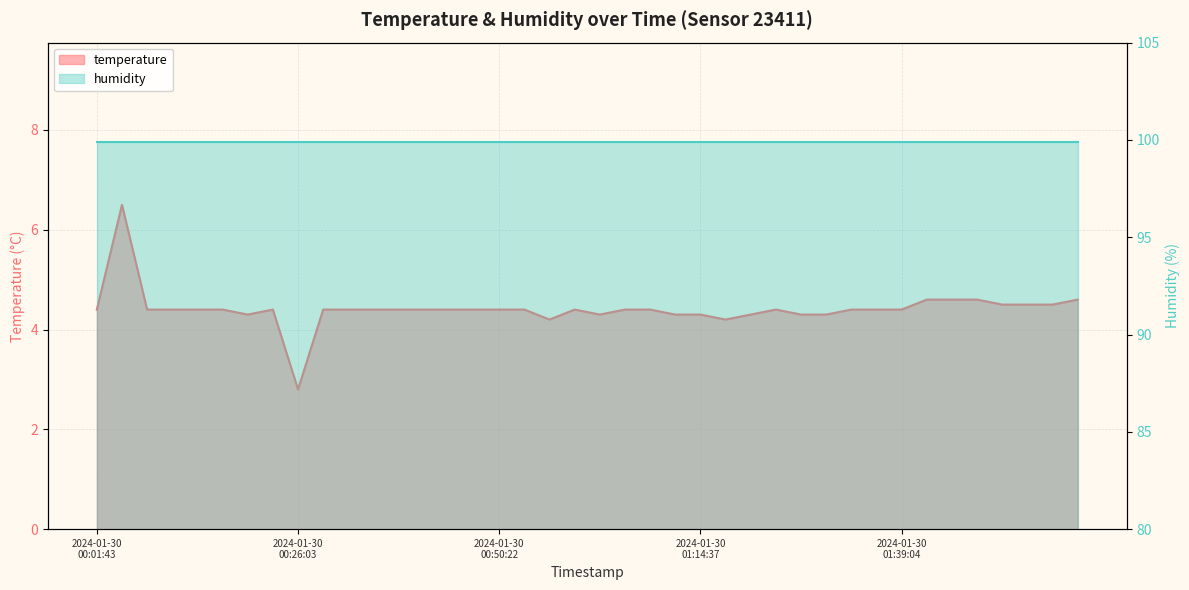

What is the smallest value displayed?

2.8